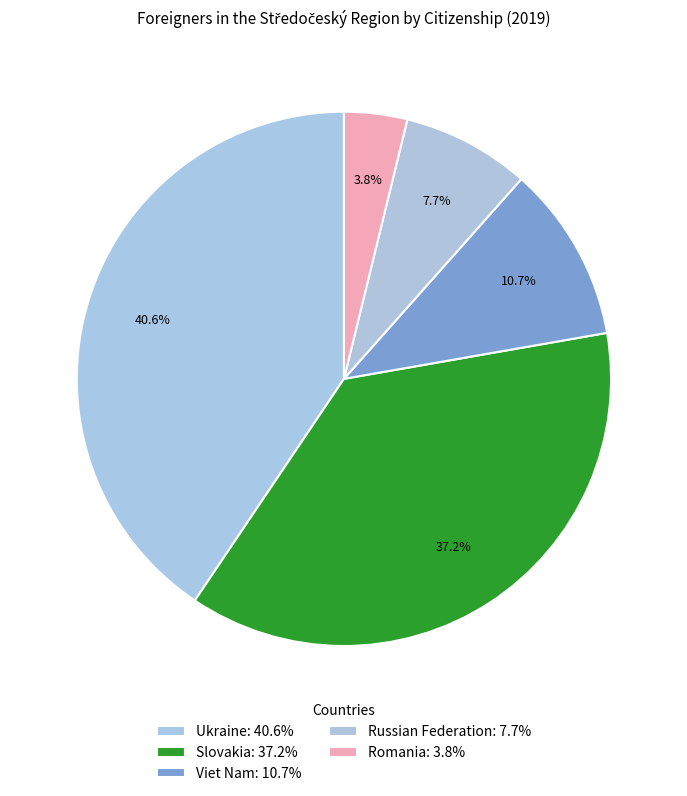

Count the number of slices in the pie.

5